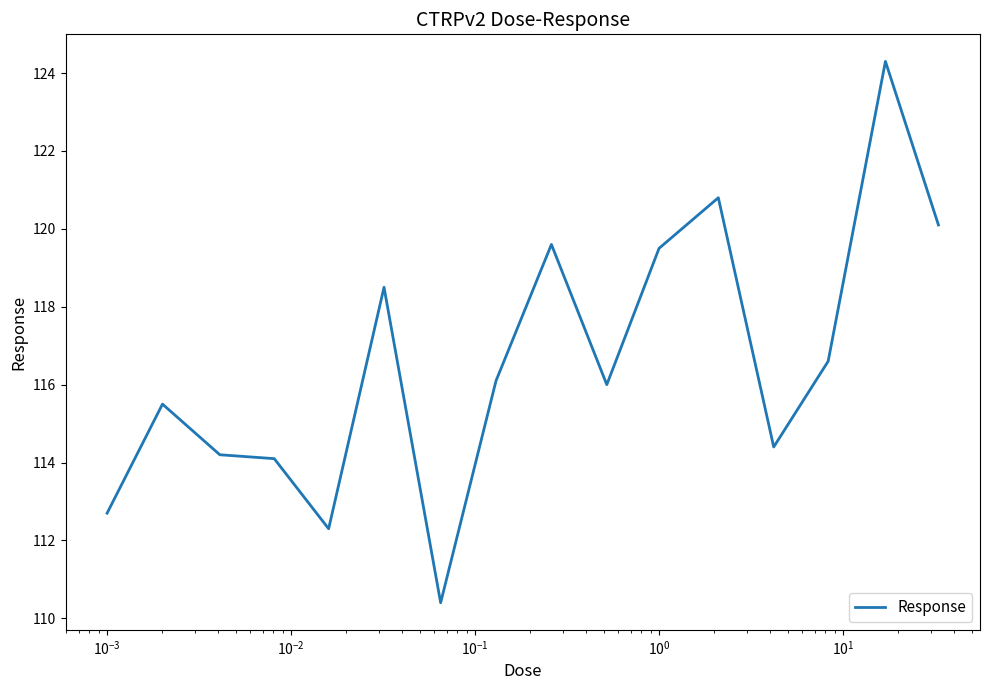

What is the difference between the maximum and minimum values?

13.9